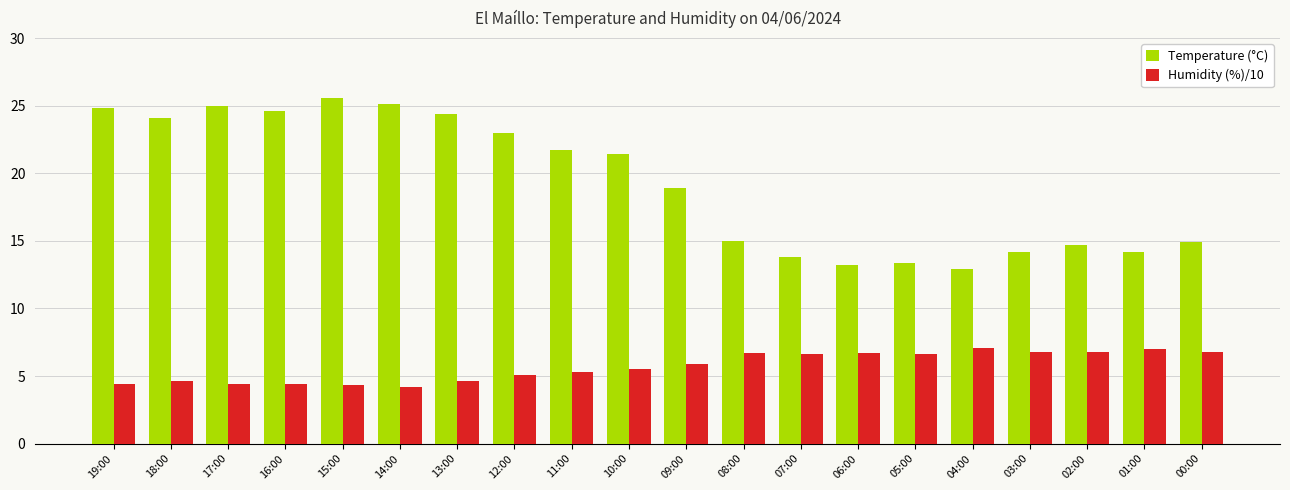

How many groups of bars are there?

20